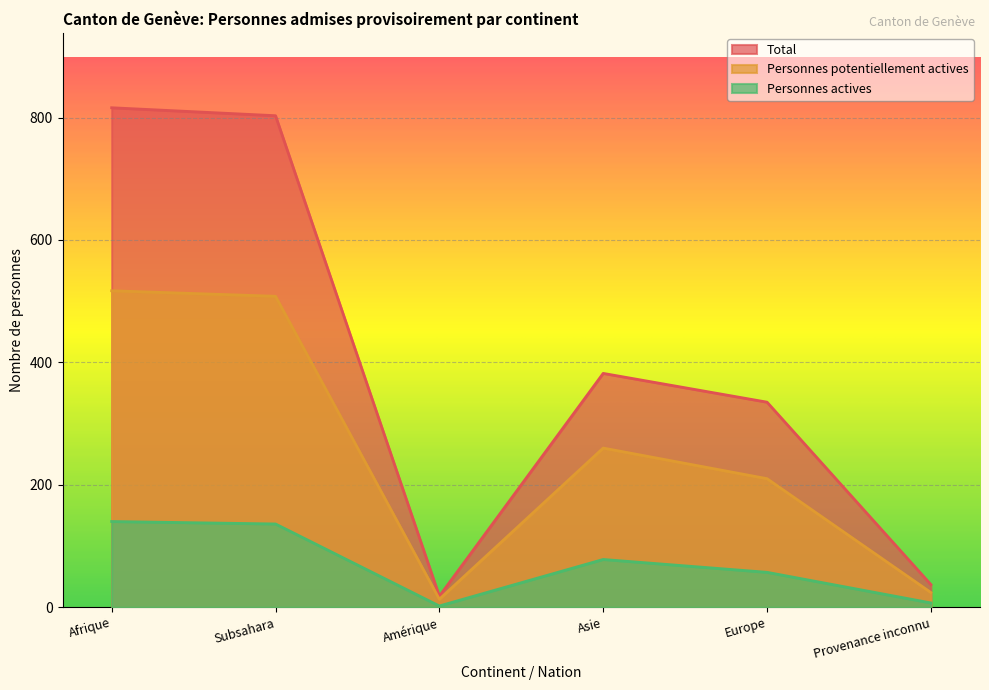

Which category has the highest value in the Personnes potentiellement actives series?

Afrique